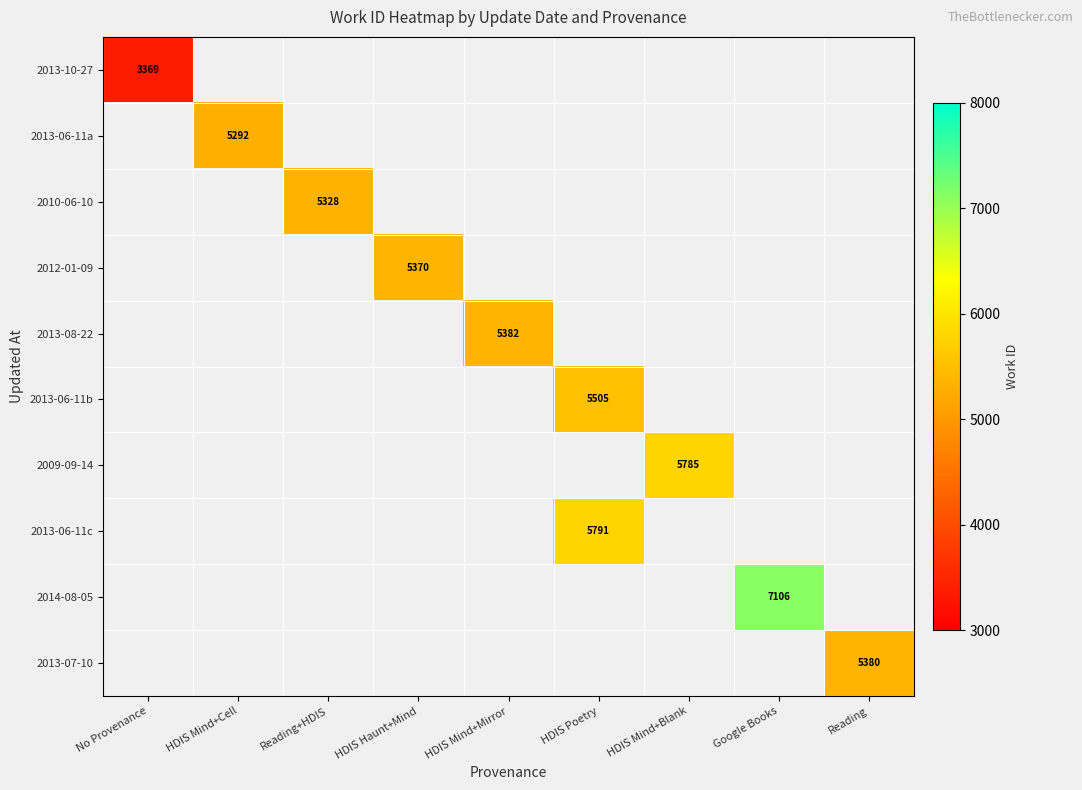

Which category has the lowest value across all series?

No Provenance